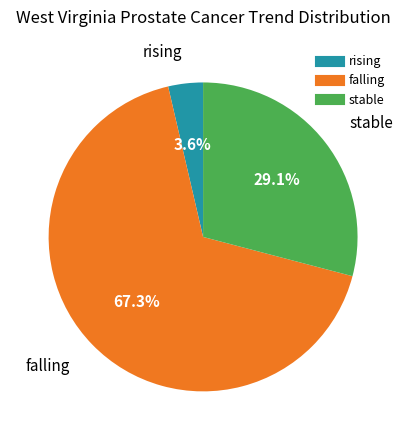

Which slice is the smallest?

rising